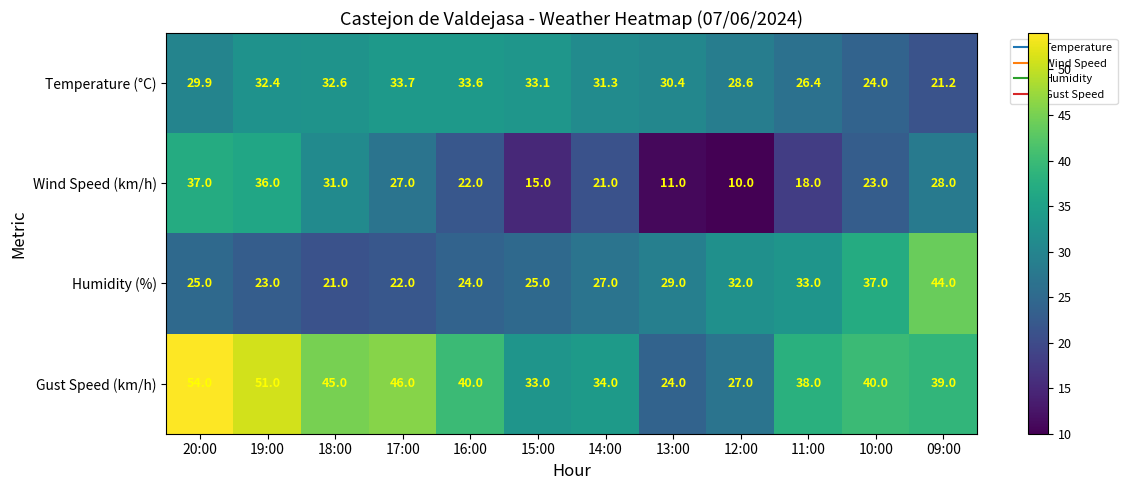

Count the number of categories in the chart.

12